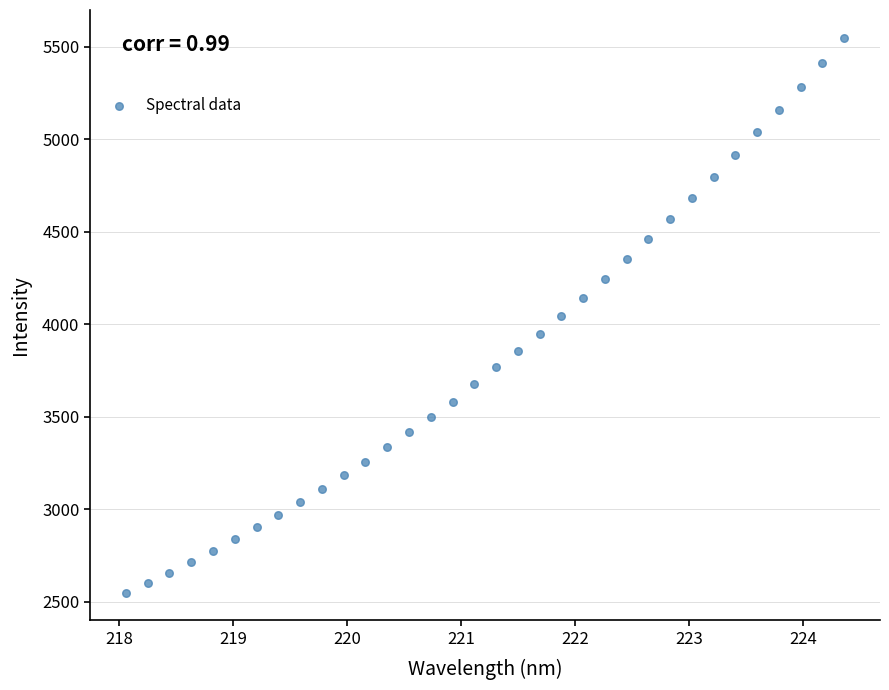

What is the range of Y values (max minus min)?

2997.0